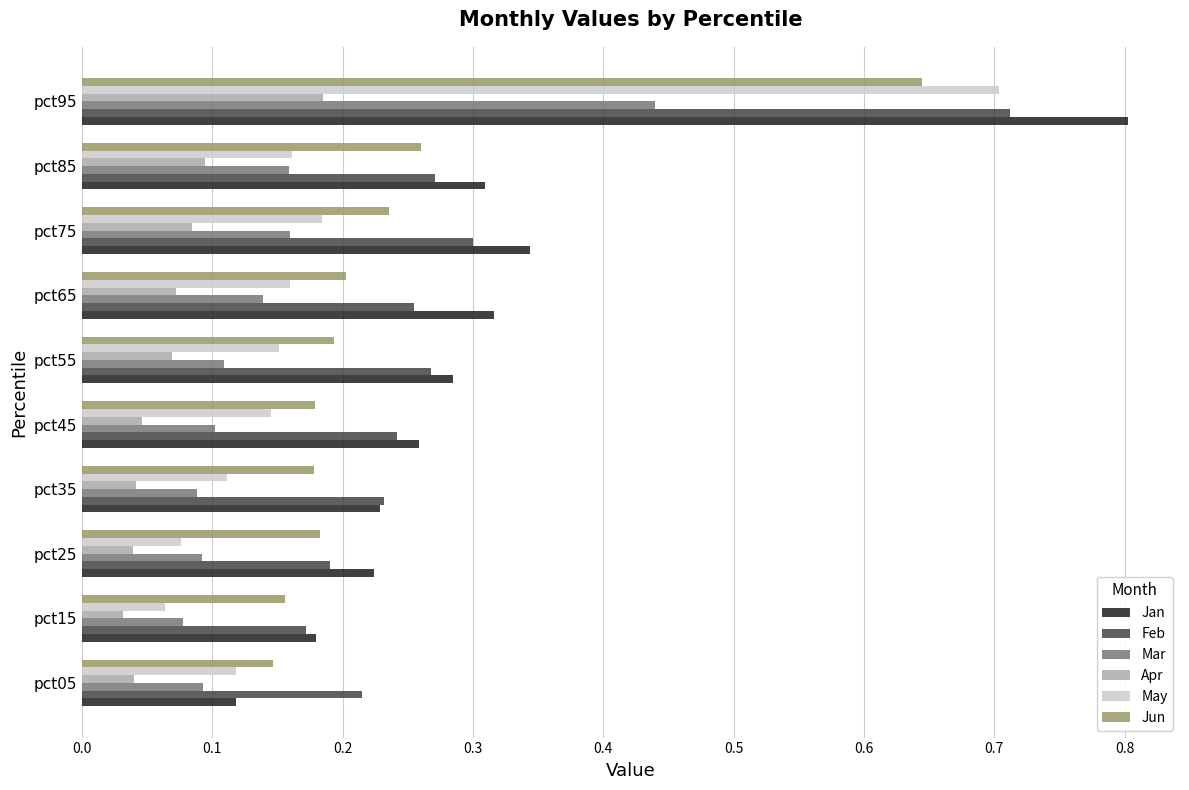

Is it true that Jun equals 0.2 at pct45?

True